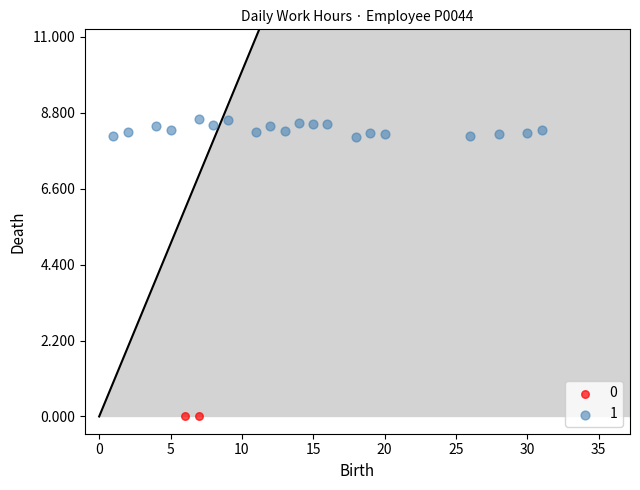

What are all the series names shown in the legend?

0, 1